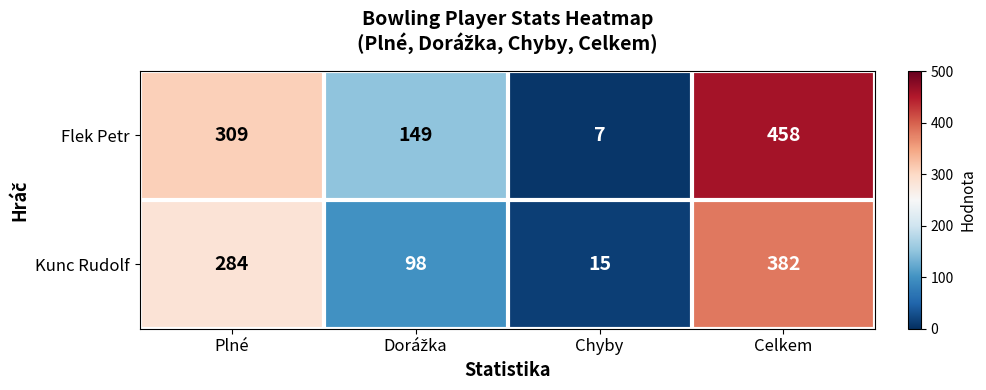

List the series in order of their overall mean, lowest first.

Kunc Rudolf, Flek Petr